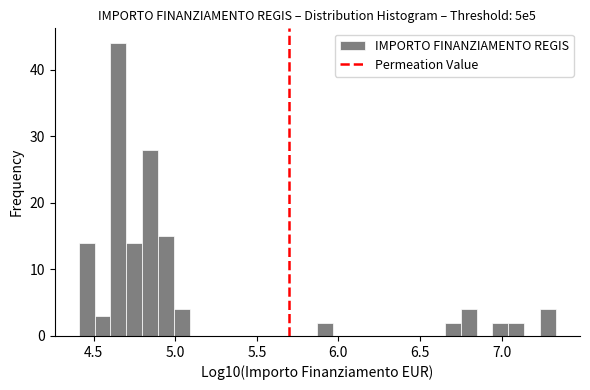

Read against the x-axis, roughly where is the centre of the tallest bar?

4.65